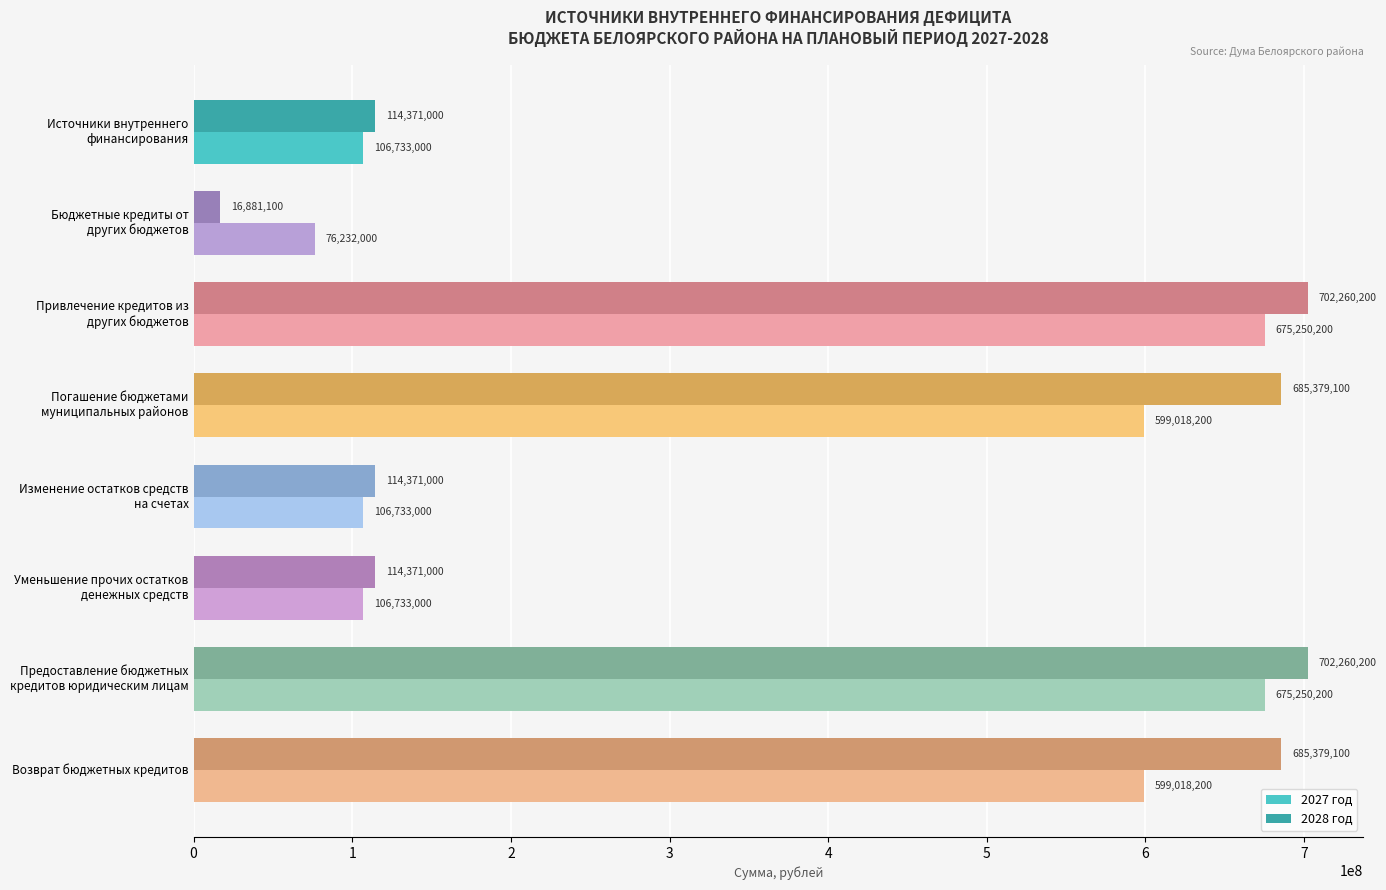

Which series has the widest spread of values?

2028 год